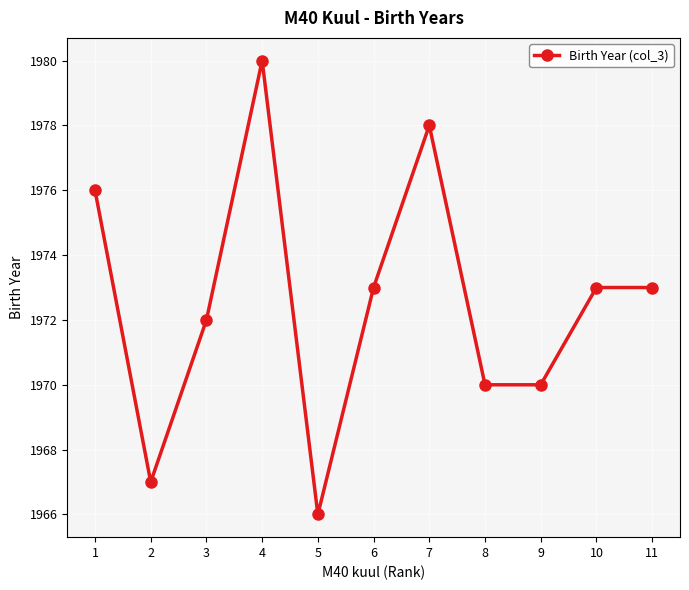

At which category does the chart reach its minimum across all series?

5